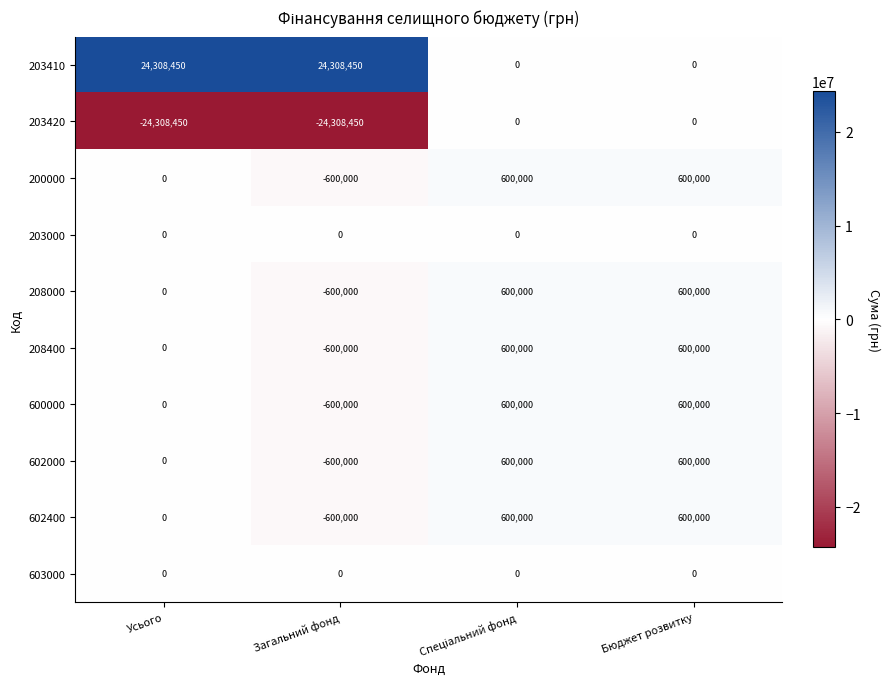

What is the spread (max minus min) of values at Загальний фонд?

48616900